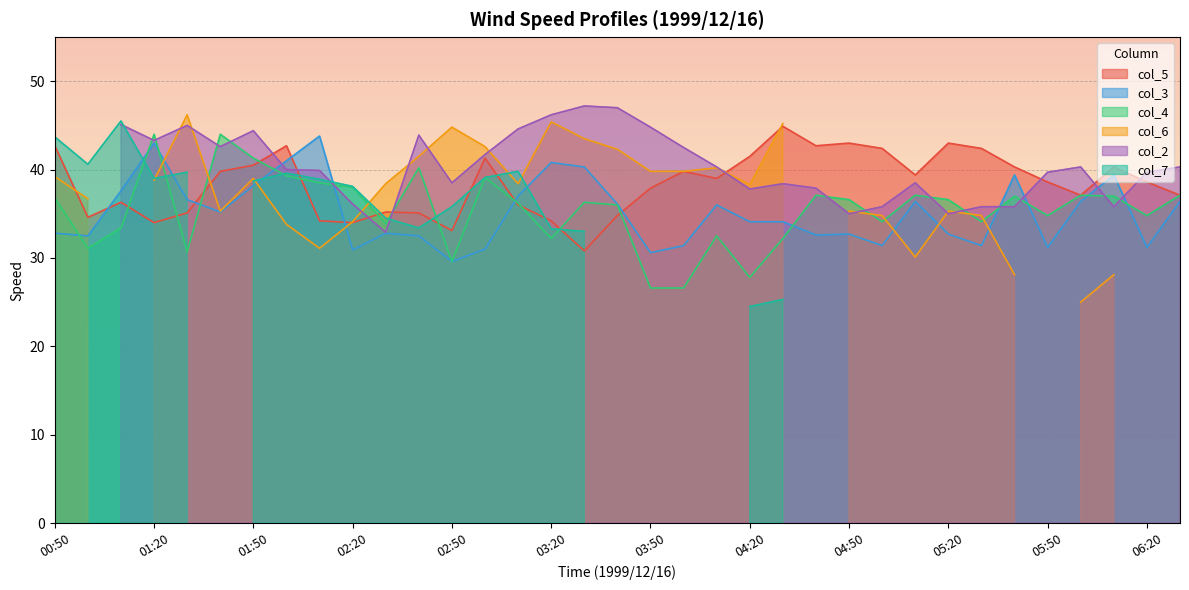

True or false: col_4 and col_5 cross at least once.

True